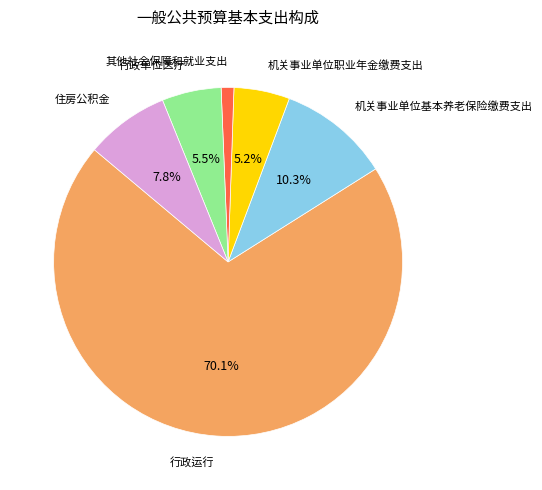

How many segments does this pie chart have?

6